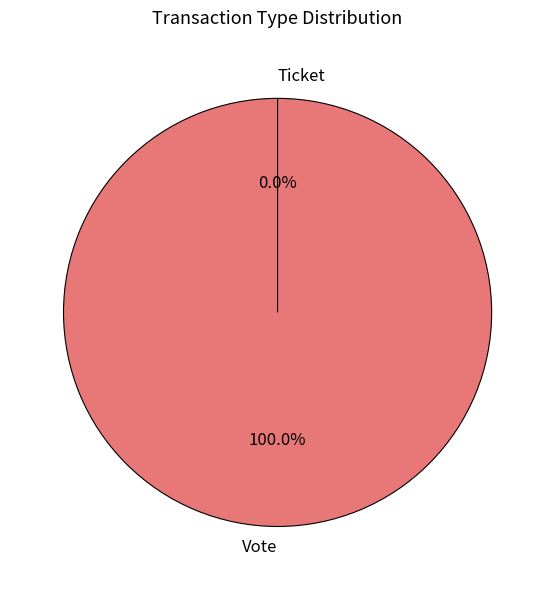

To the nearest percent, what is the difference between the largest and smallest slice percentages?

100%